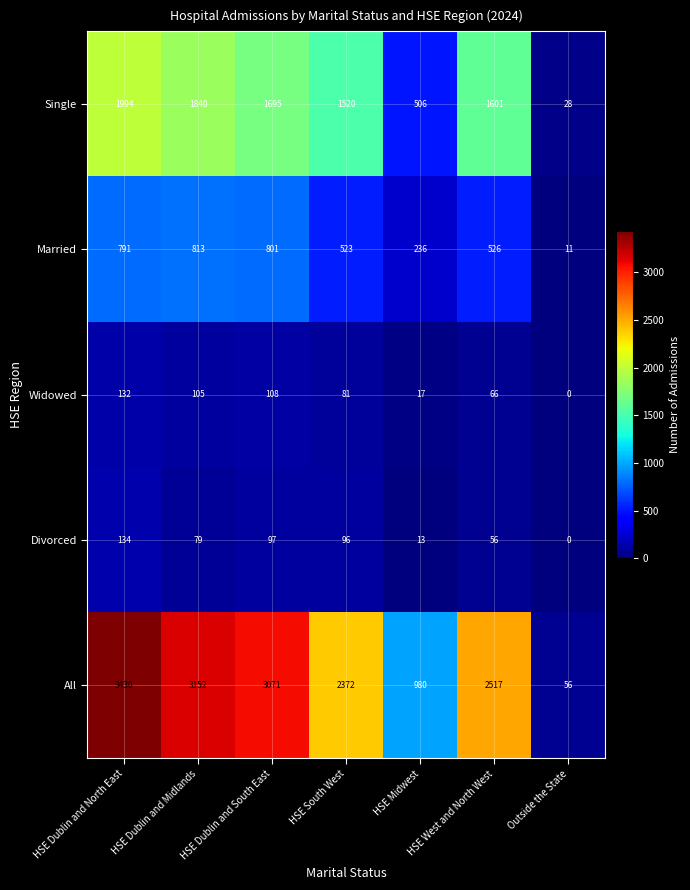

What is the sum of all Single values?

9184